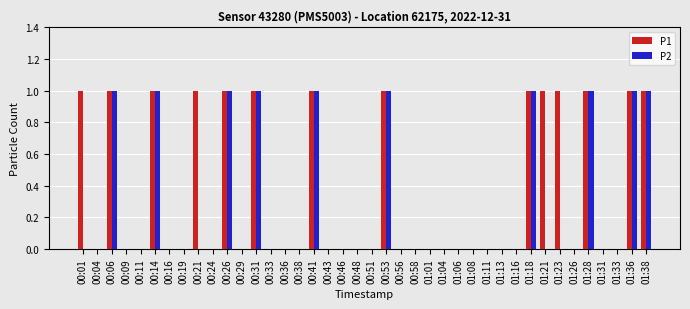

Reading left to right, list all the values displayed in this chart.

P1: 1	0	1	0	0	1	0	0	1	0	1	0	1	0	0	0	1	0	0	0	0	1	0	0	0	0	0	0	0	0	0	1	1	1	0	1	0	0	1	1
P2: 0	0	1	0	0	1	0	0	0	0	1	0	1	0	0	0	1	0	0	0	0	1	0	0	0	0	0	0	0	0	0	1	0	0	0	1	0	0	1	1